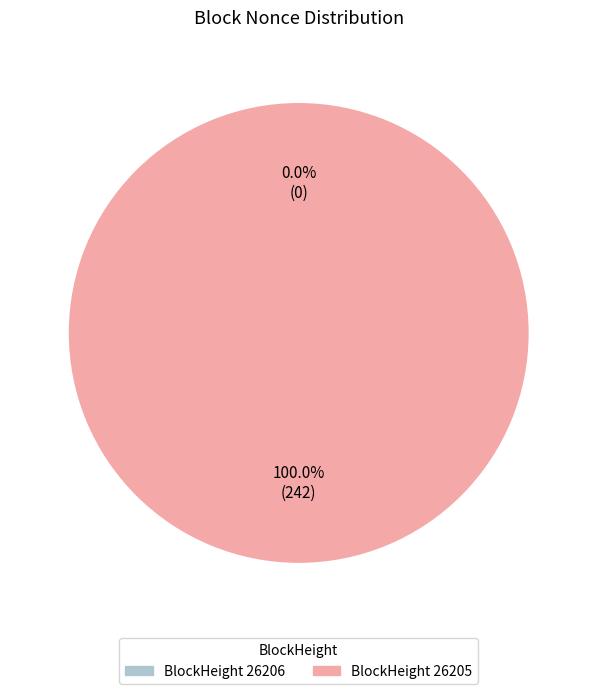

How many segments does this pie chart have?

2